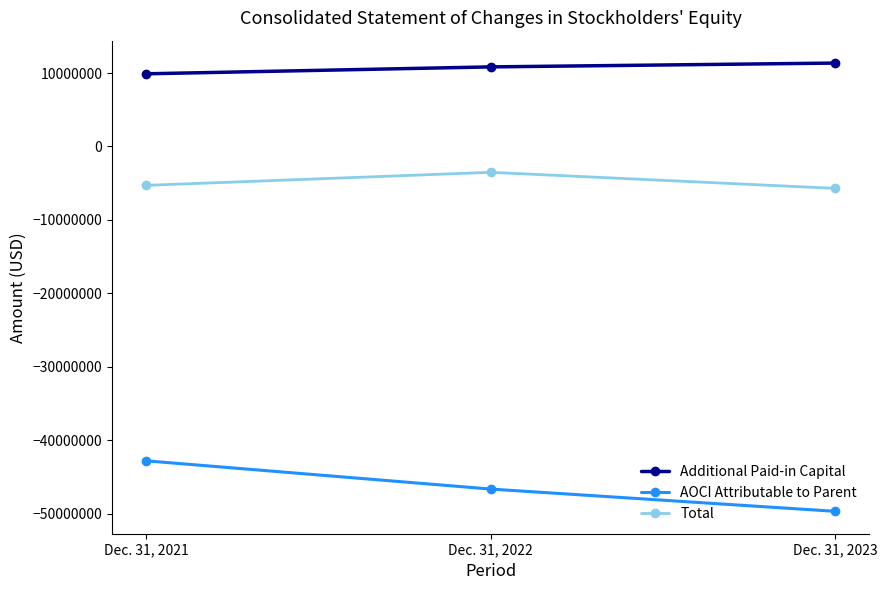

The Additional Paid-in Capital series shows 5189944 at Dec. 31, 2021. True or false?

False